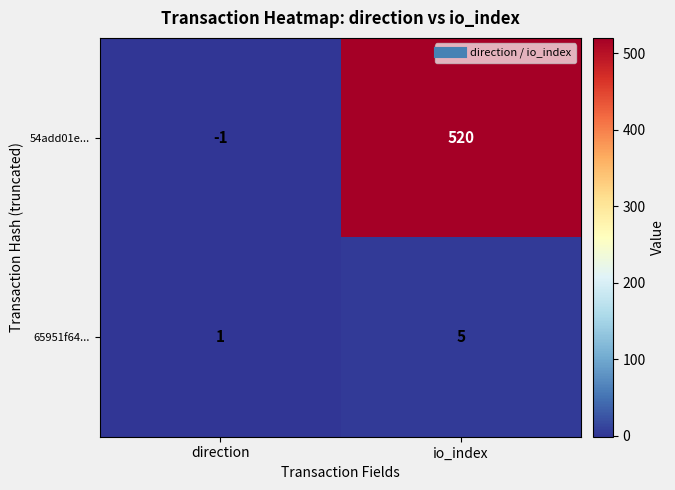

Which category has the lowest value across all series?

direction